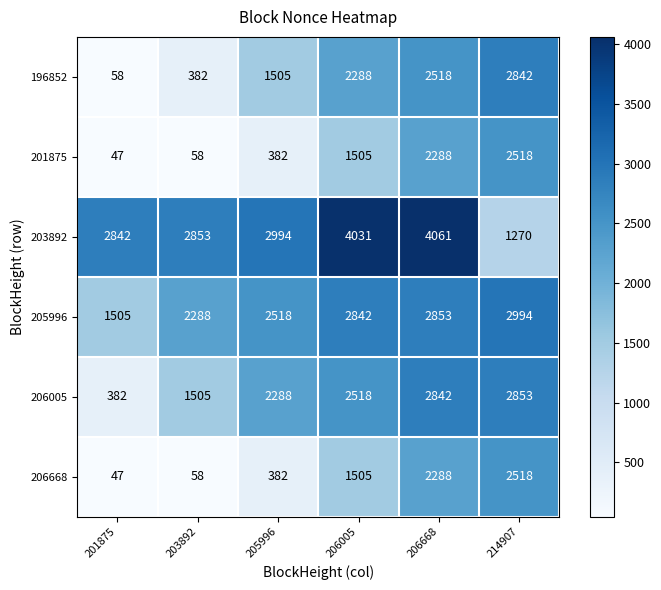

Is it true that 206668 equals 2288 at 206668?

True